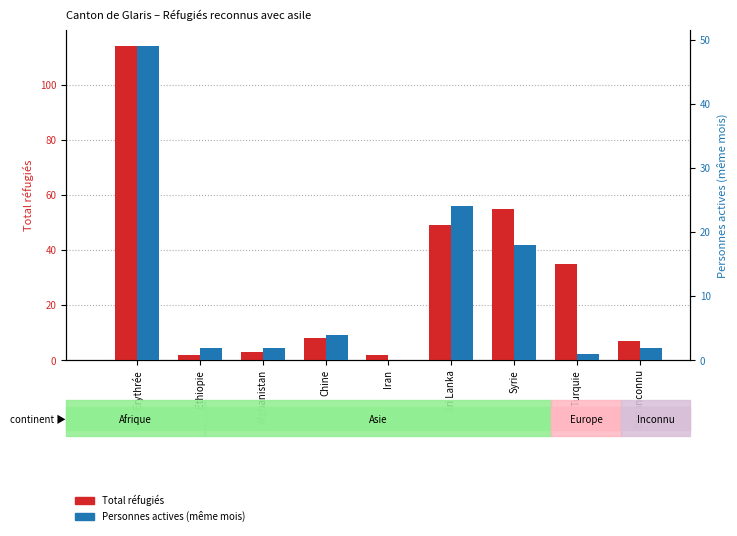

Reading right to left, transcribe all the data shown in this chart.

Total réfugiés: Etat inconnu=7	Turquie=35	Syrie=55	Sri Lanka=49	Iran=2	Chine=8	Afghanistan=3	Ethiopie=2	Erythrée=114
Personnes actives (même mois): Etat inconnu=2	Turquie=1	Syrie=18	Sri Lanka=24	Iran=0	Chine=4	Afghanistan=2	Ethiopie=2	Erythrée=49